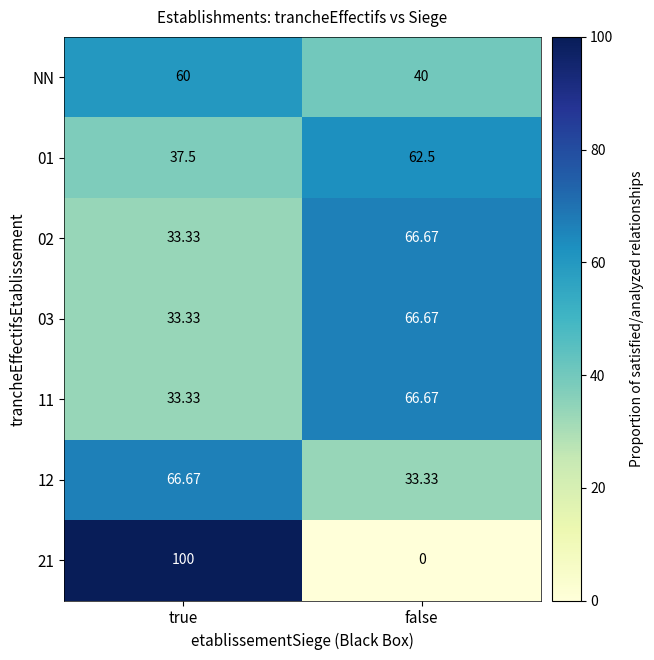

Which label corresponds to the largest value in the chart?

true